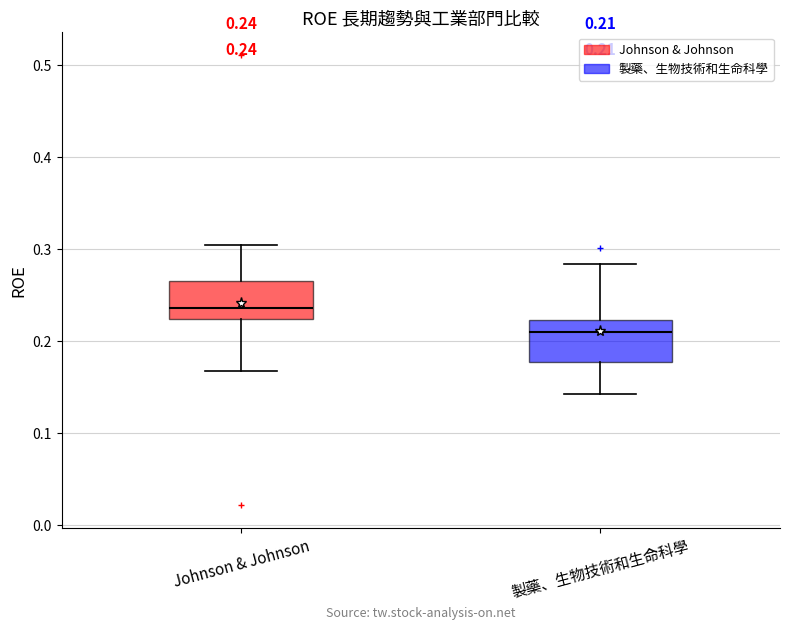

Which box has the highest median line?

Johnson & Johnson